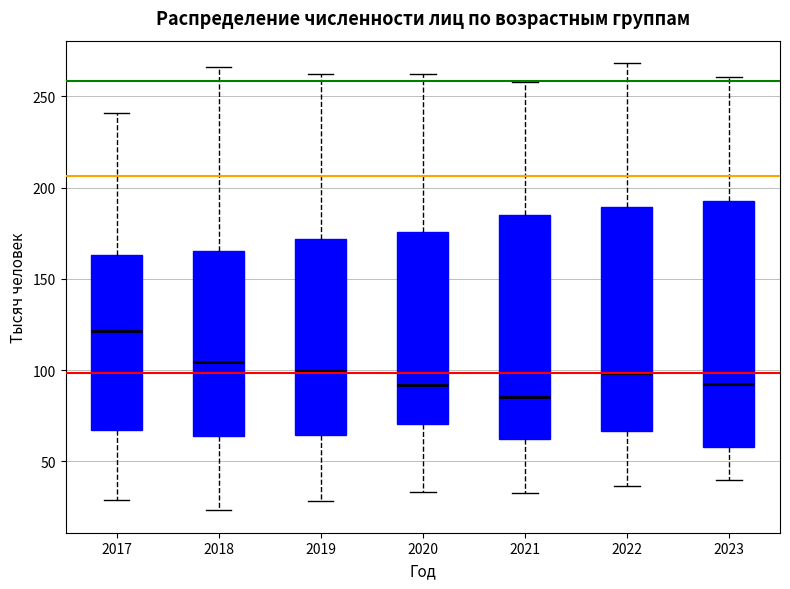

Comparing the boxes themselves (not the whiskers), which one is the tallest?

2023